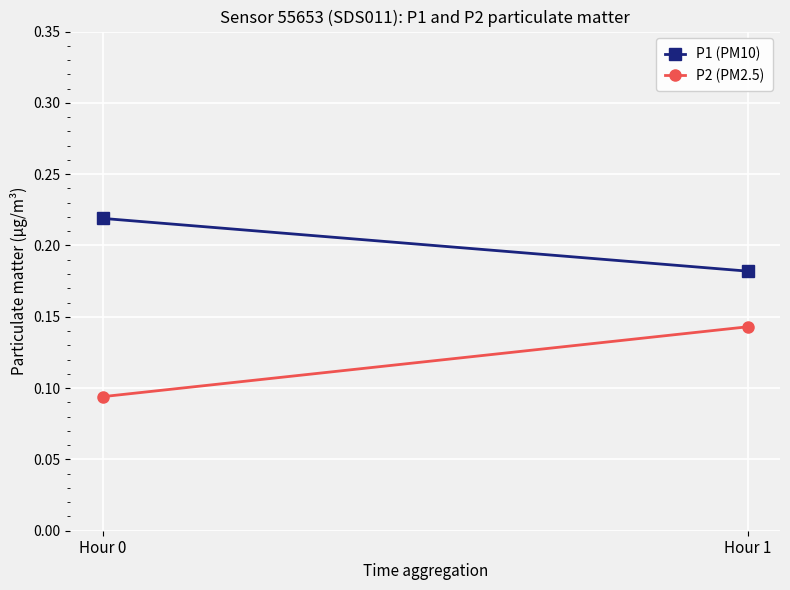

Which label corresponds to the largest value in the chart?

Hour 0